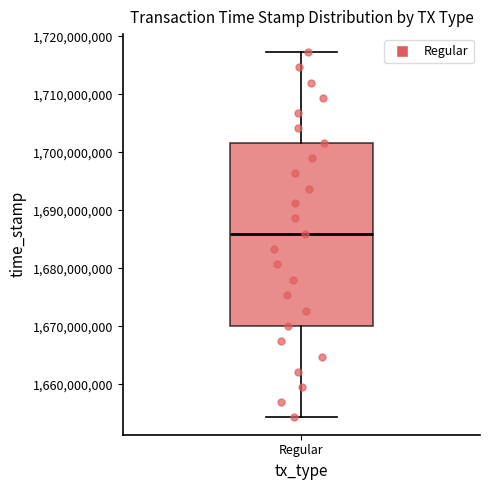

Where is the lower edge of the box for Regular on the y-axis? The values are not printed on the chart, so give them approximately, as read against the axis.

1670000000